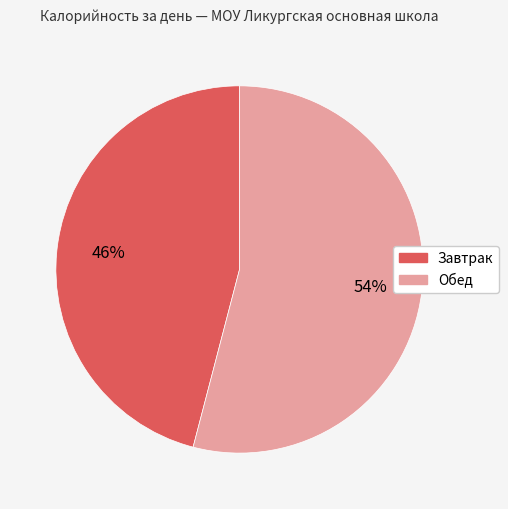

What percentage is the Обед slice, to the nearest percent?

54%